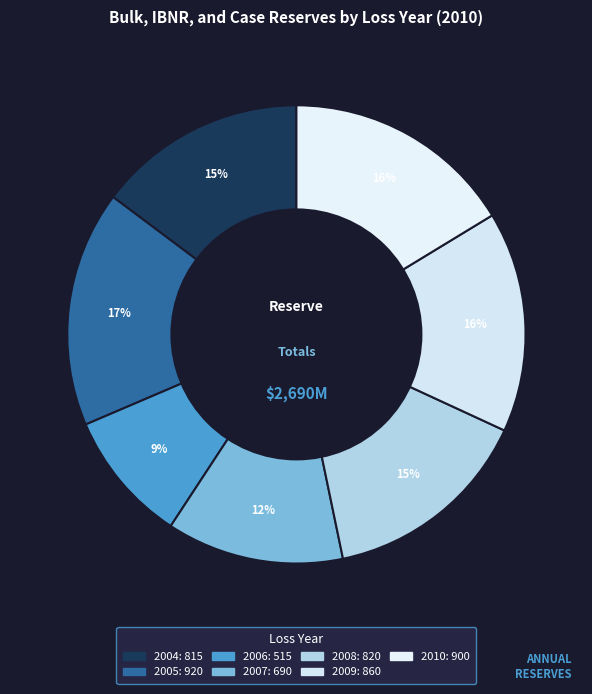

What is the change in value from 2005 to 2009?

-60